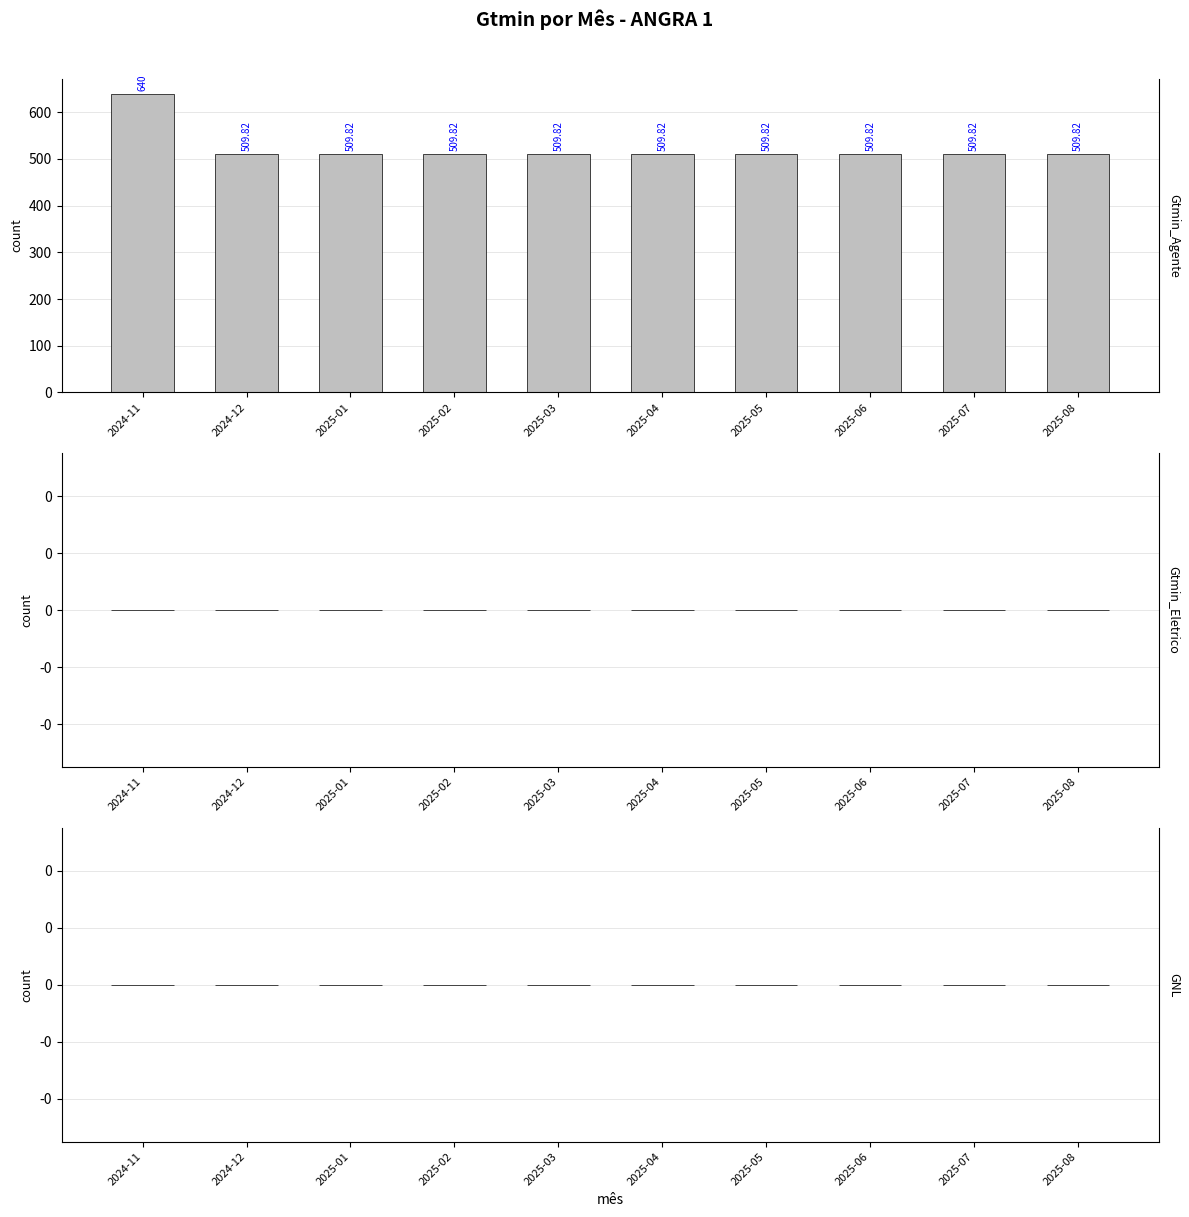

Between 2024-12 and 2025-01, which series saw the biggest shift?

Gtmin_Agente